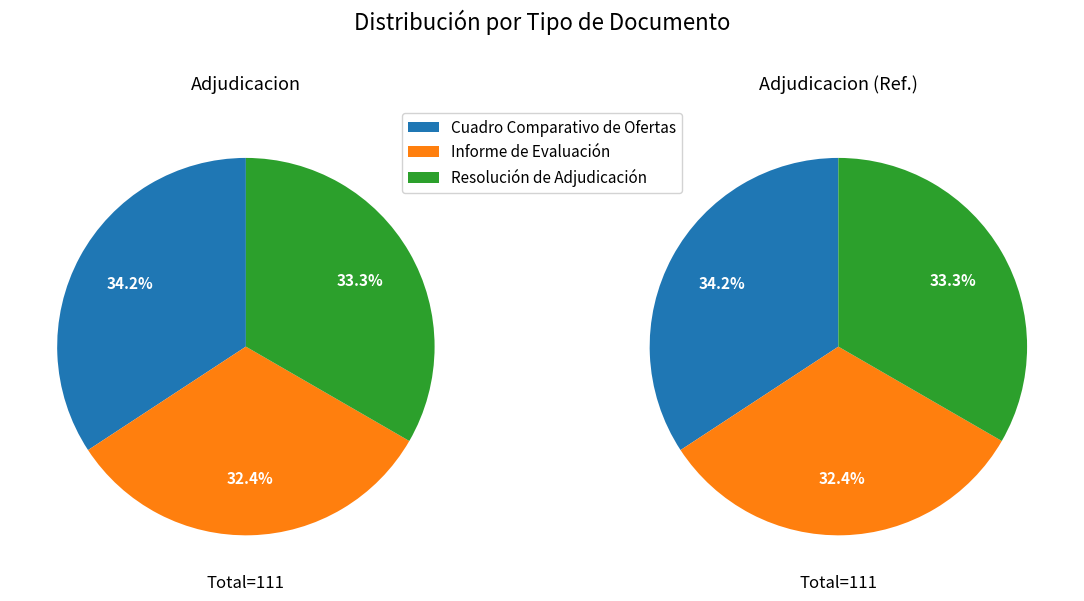

How many slices are in this pie chart?

3